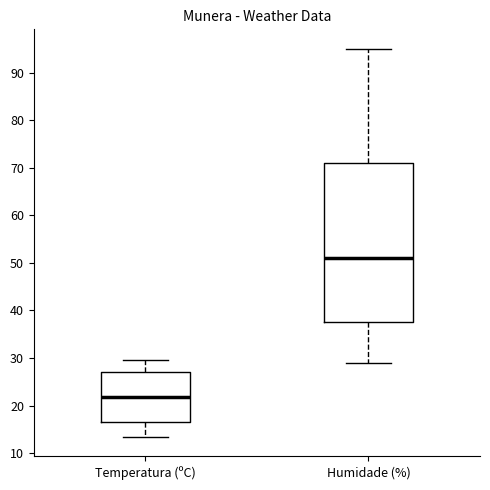

Which box has the highest median line?

Humidade (%)